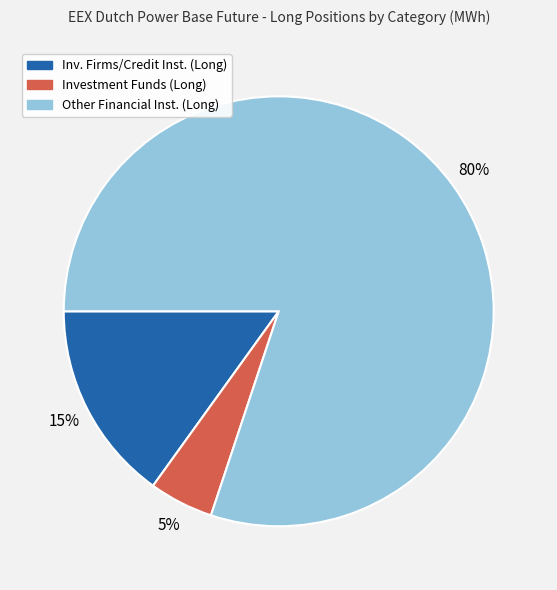

Which has a higher value, Investment Funds (Long) or Inv. Firms/Credit Inst. (Long)?

Inv. Firms/Credit Inst. (Long)